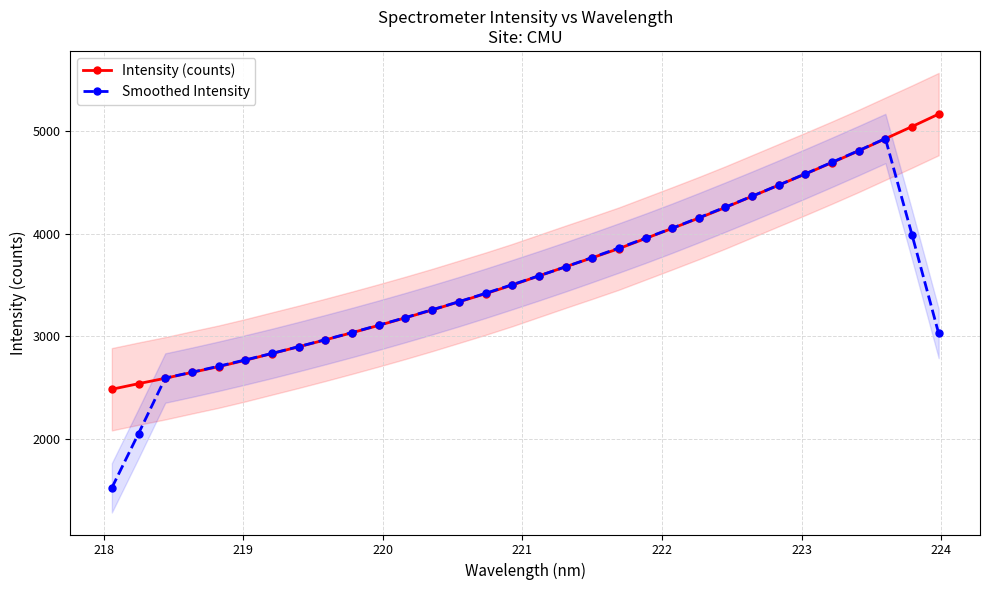

What is the difference between the maximum and second lowest values in the Smoothed Intensity series?

2874.8